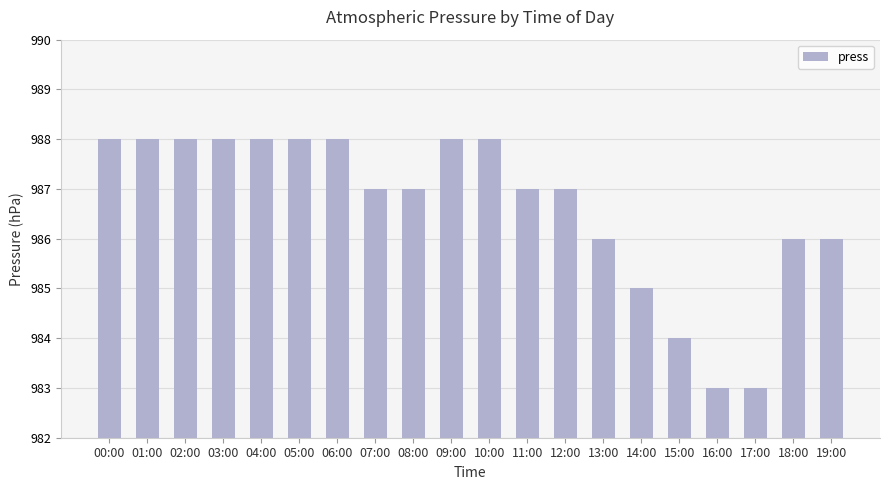

What is the smallest value displayed?

983